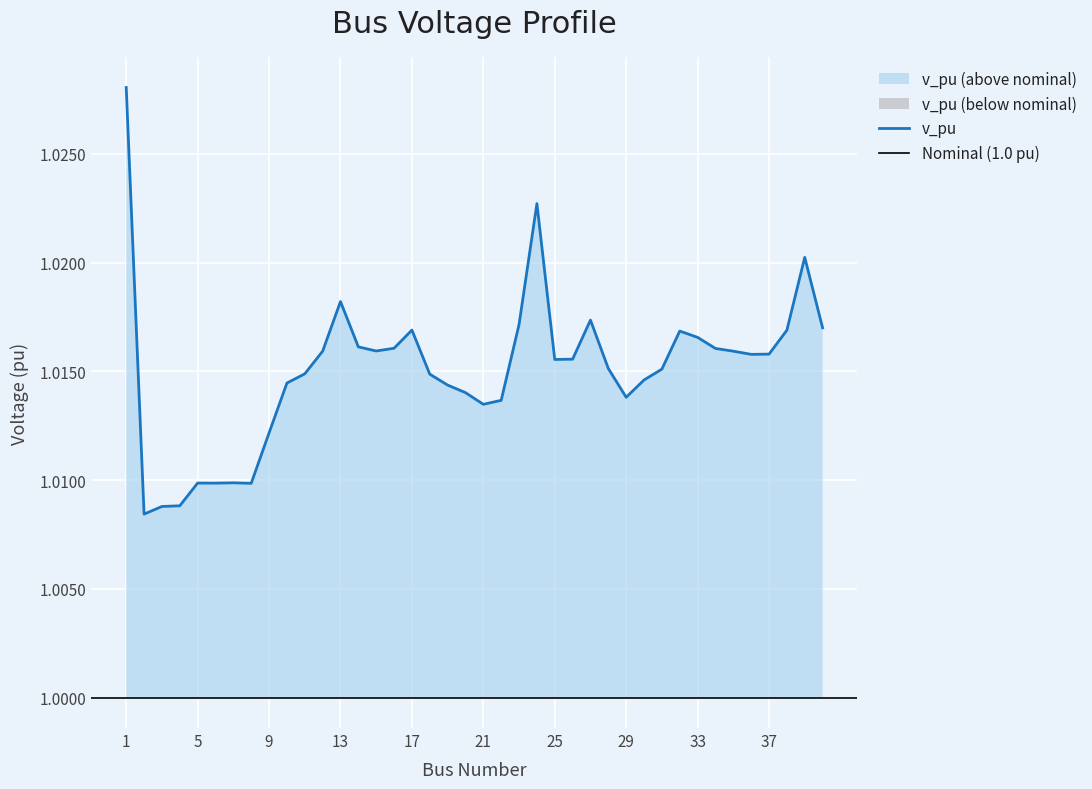

What is the smallest value displayed?

1.0